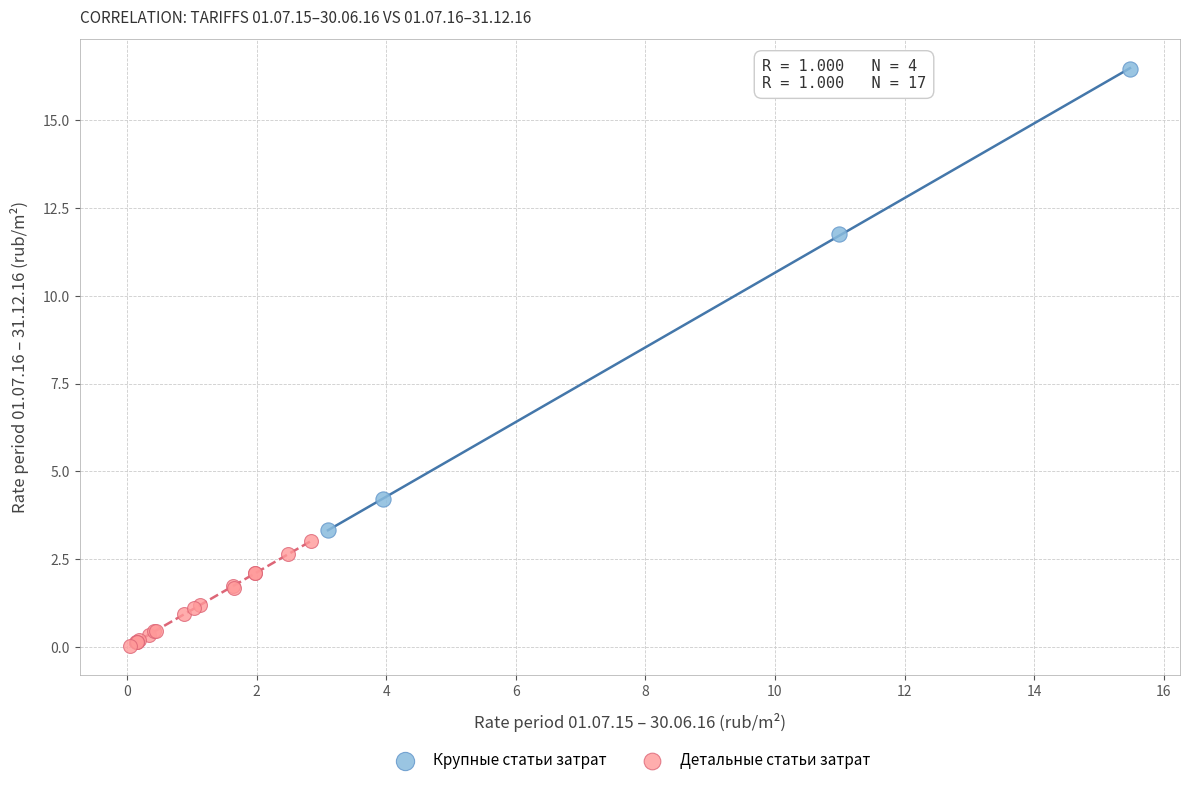

Which series has the widest spread of Y values?

Крупные статьи затрат